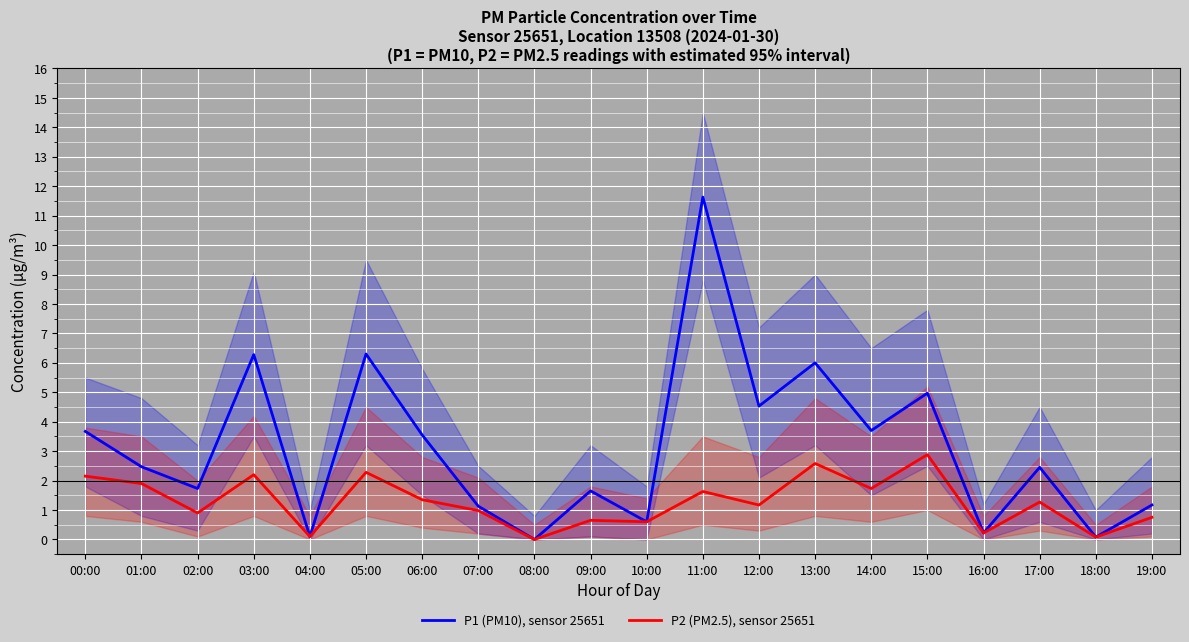

Which series has the widest spread of values?

P1 (PM10), sensor 25651